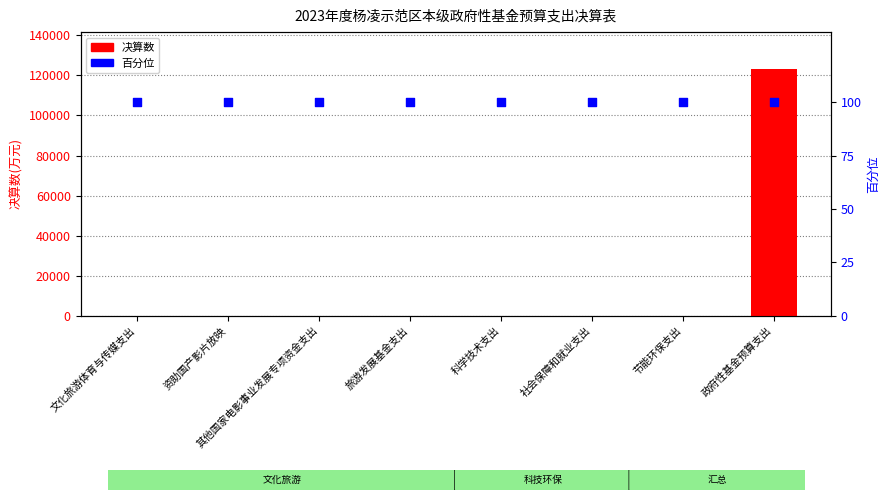

Which series reaches the maximum Y coordinate?

决算数